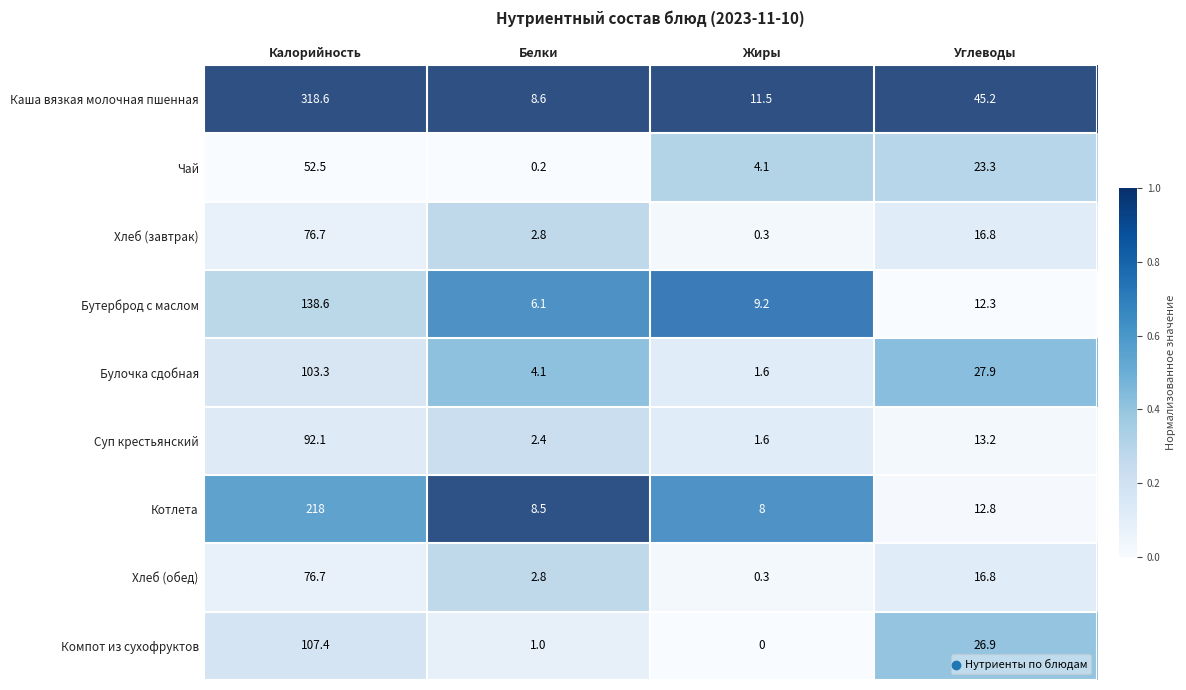

Which category has the lowest value in the Компот из сухофруктов series?

Жиры